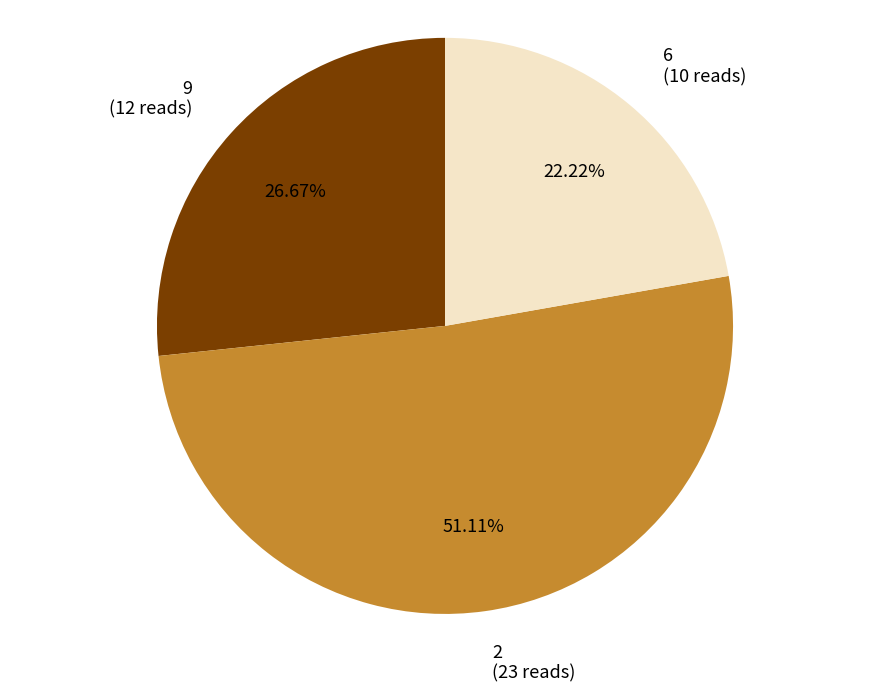

Count the number of slices in the pie.

3